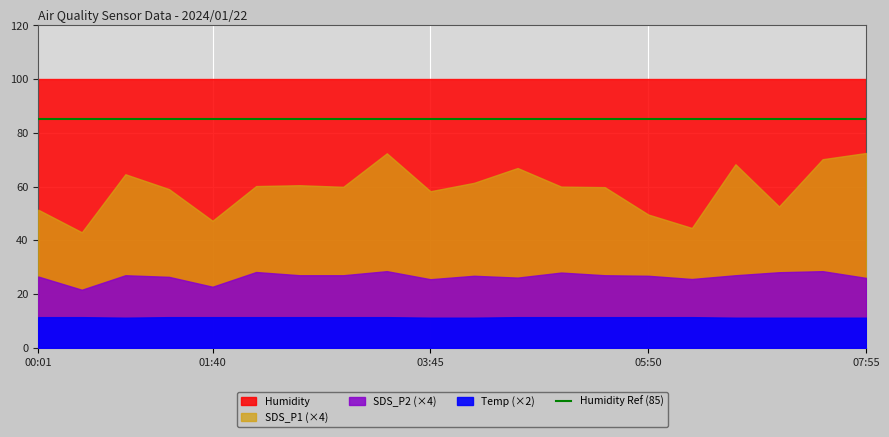

What is the highest value of the Humidity series?

99.9